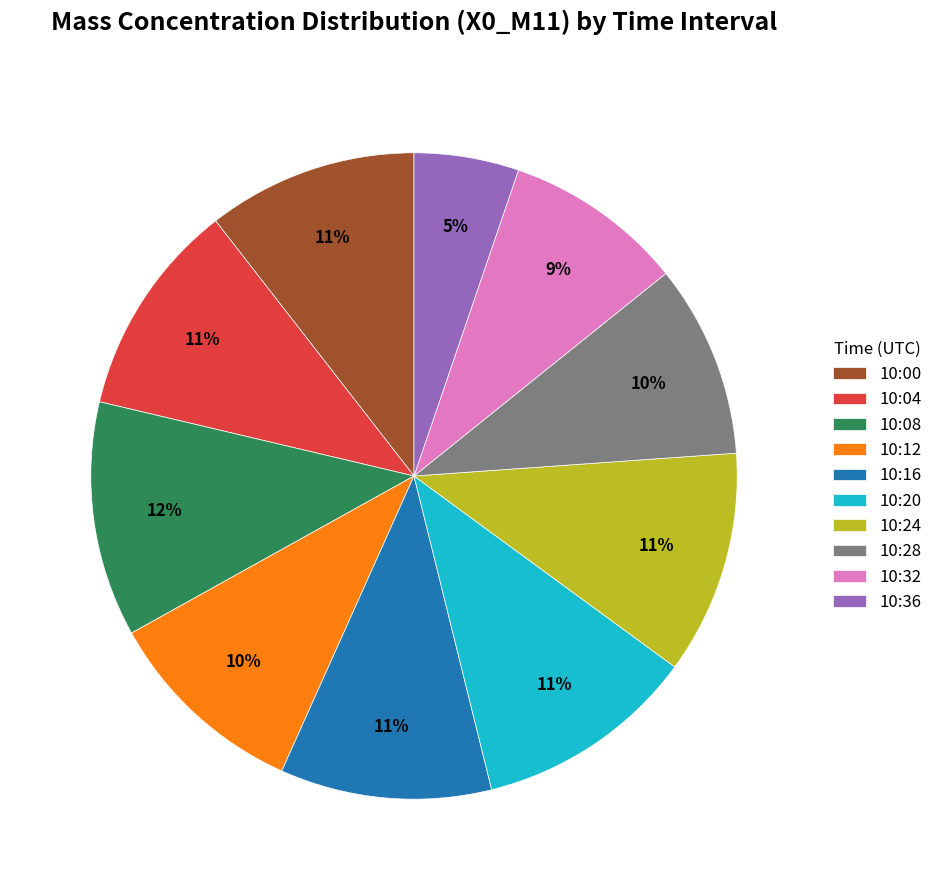

What is the smallest slice in the pie chart?

10:36